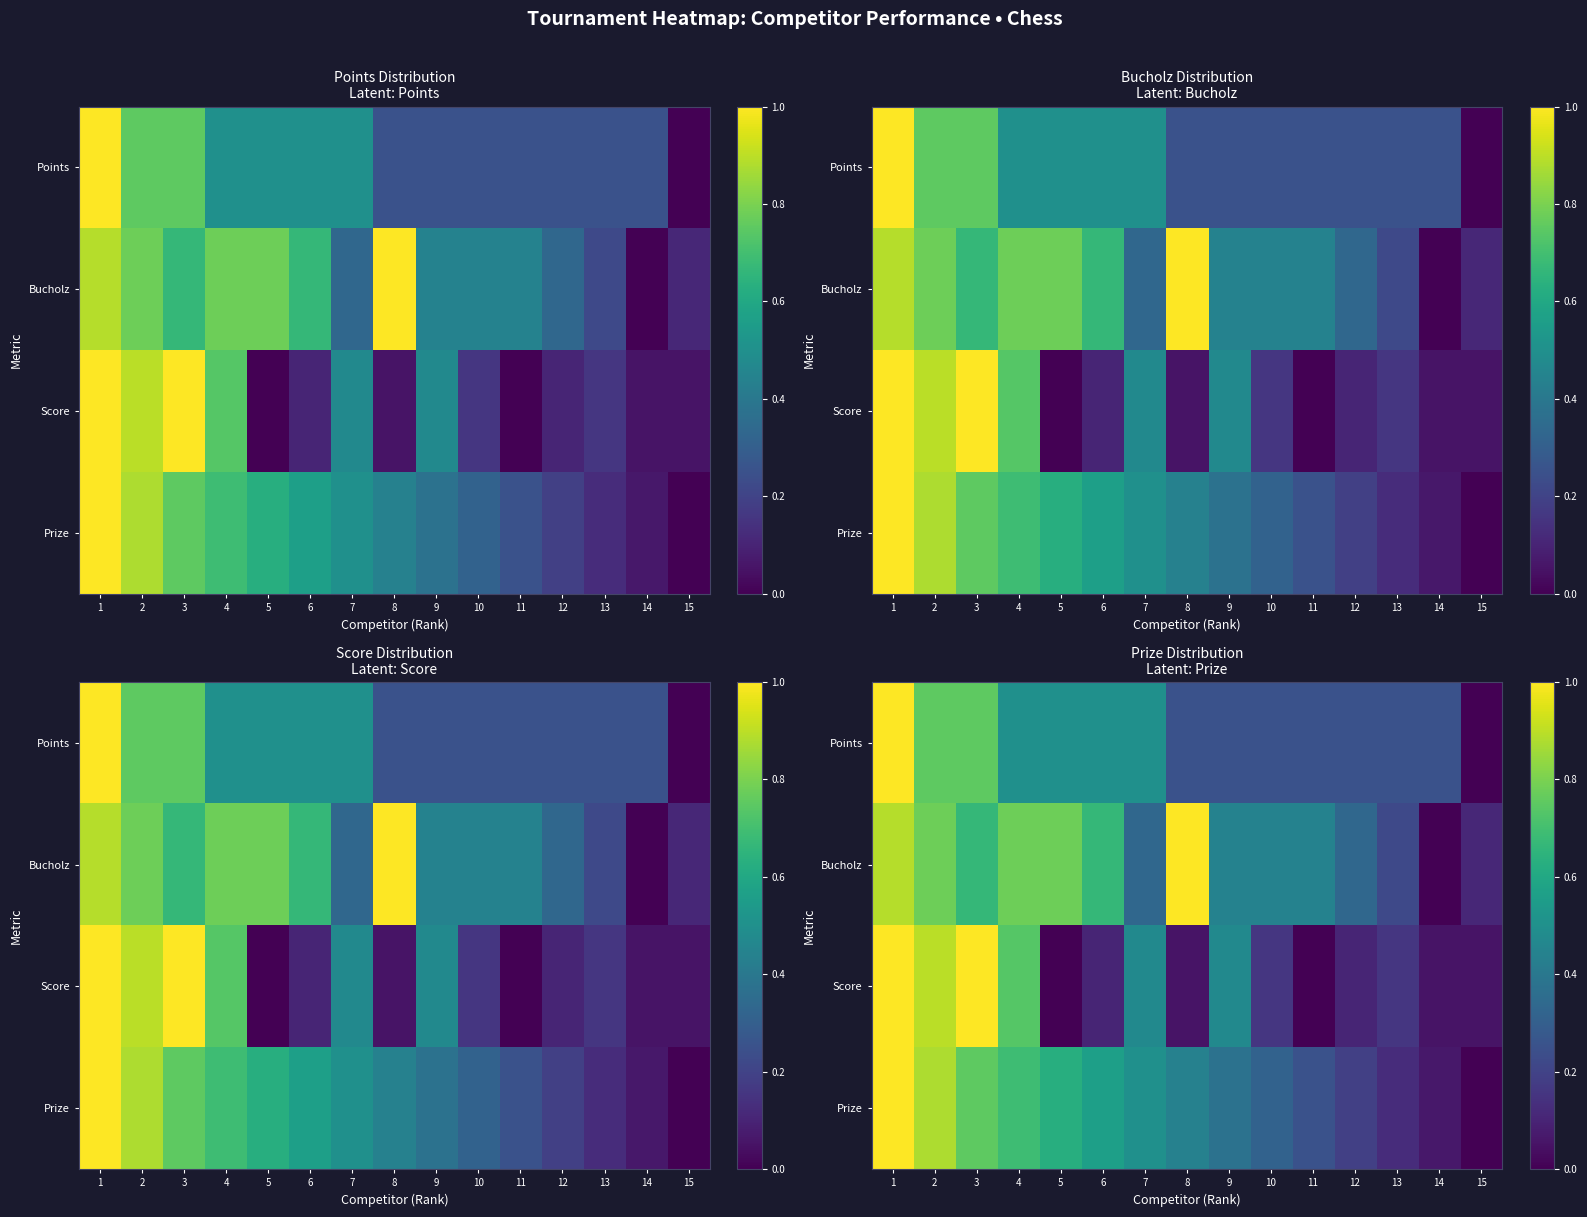

List the series in order of their peak value, highest first.

Points, Bucholz, Score, Prize